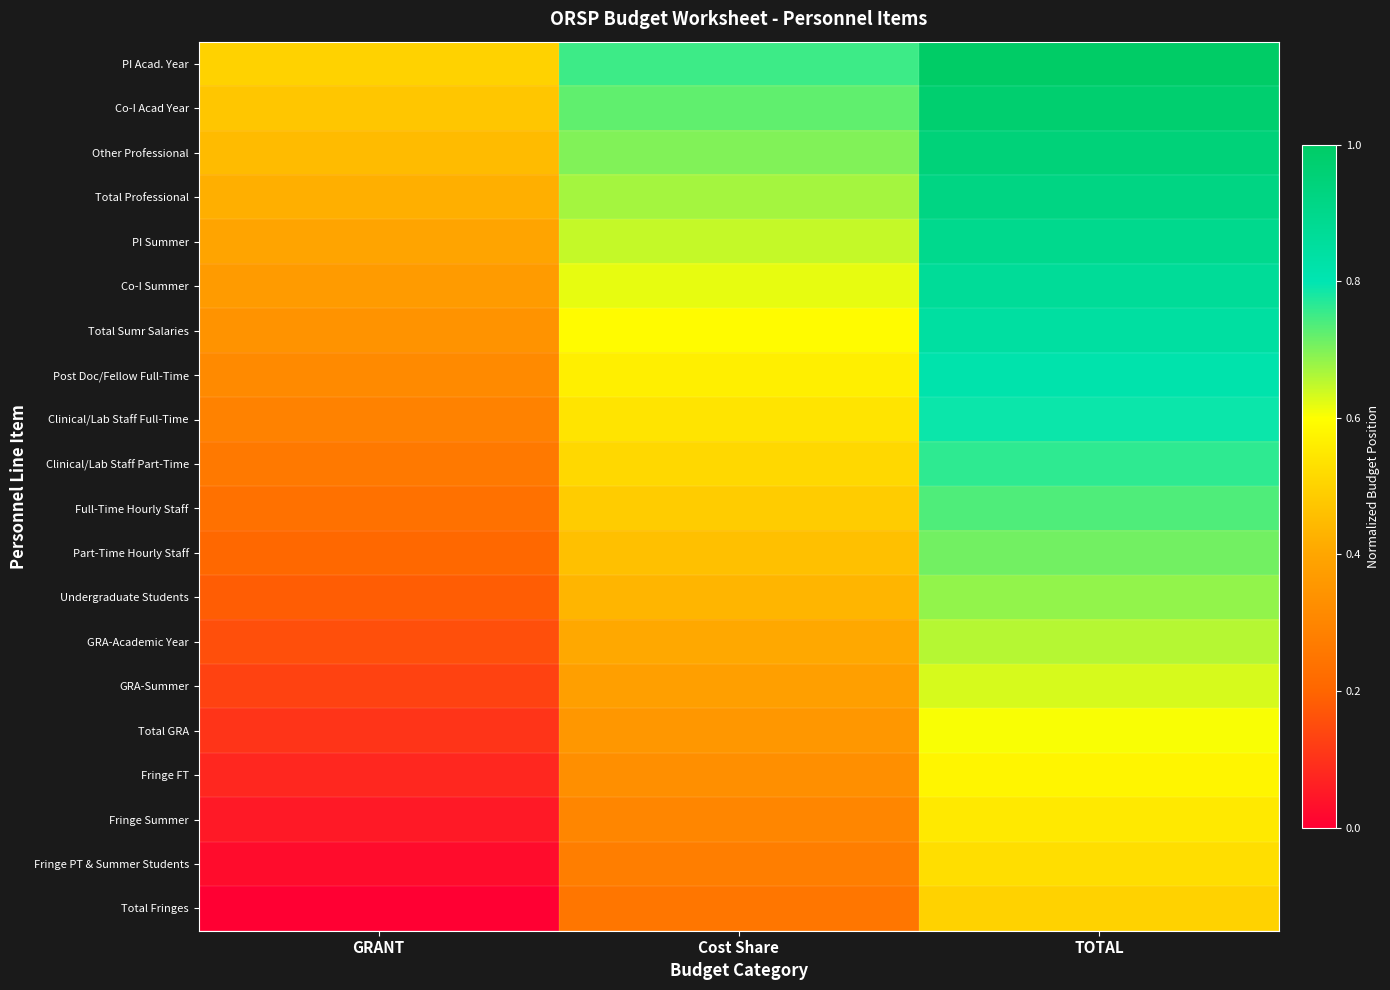

Which label corresponds to the largest value in the chart?

TOTAL